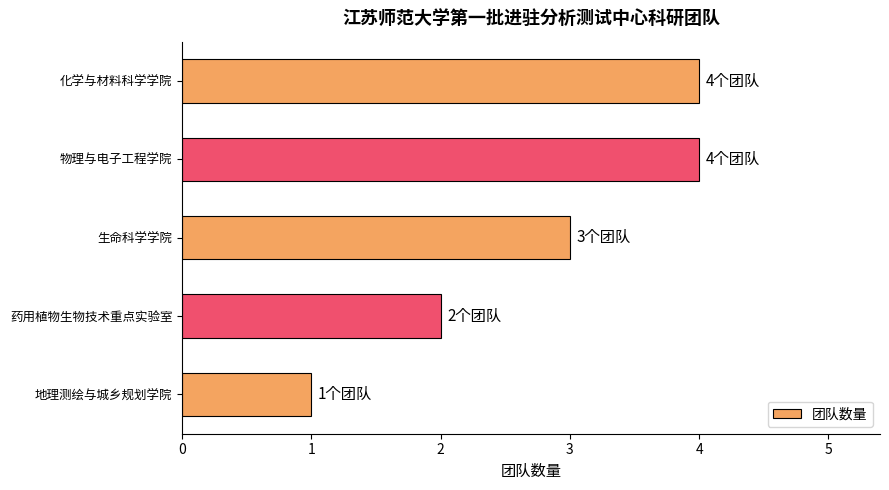

What is the ratio of the value at 药用植物生物技术重点实验室 to the value at 化学与材料科学学院?

0.5